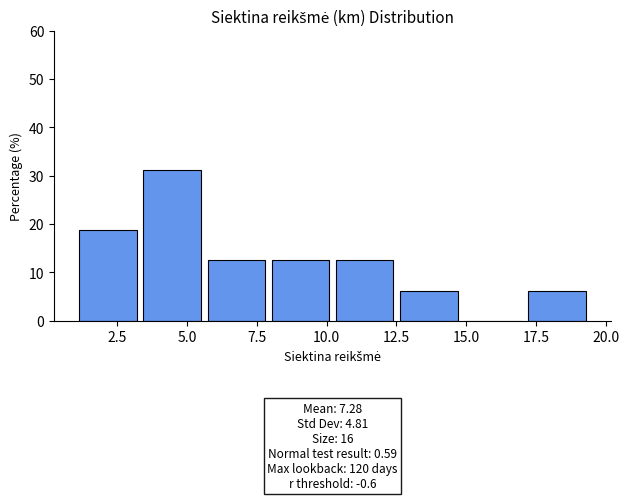

Over which range of the x-axis is the bar tallest?

3.5 to 5.5